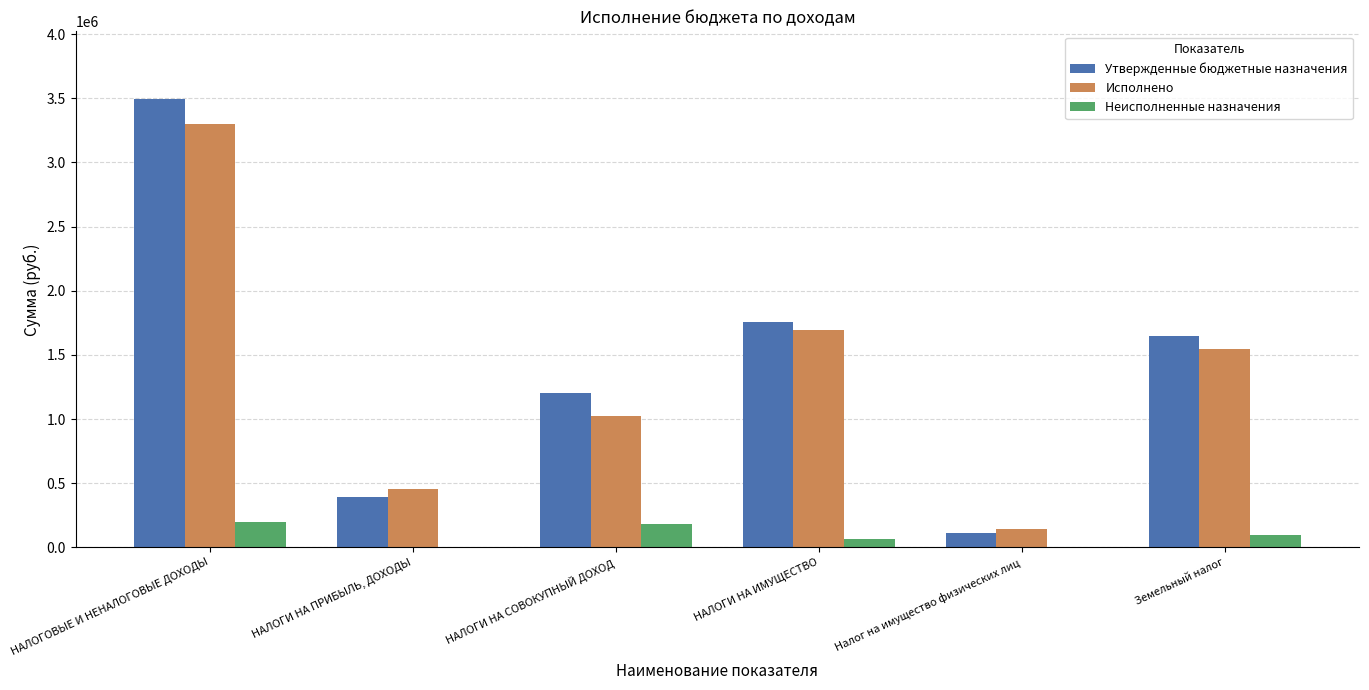

The Утвержденные бюджетные назначения series shows 658030.1 at НАЛОГИ НА ПРИБЫЛЬ, ДОХОДЫ. True or false?

False